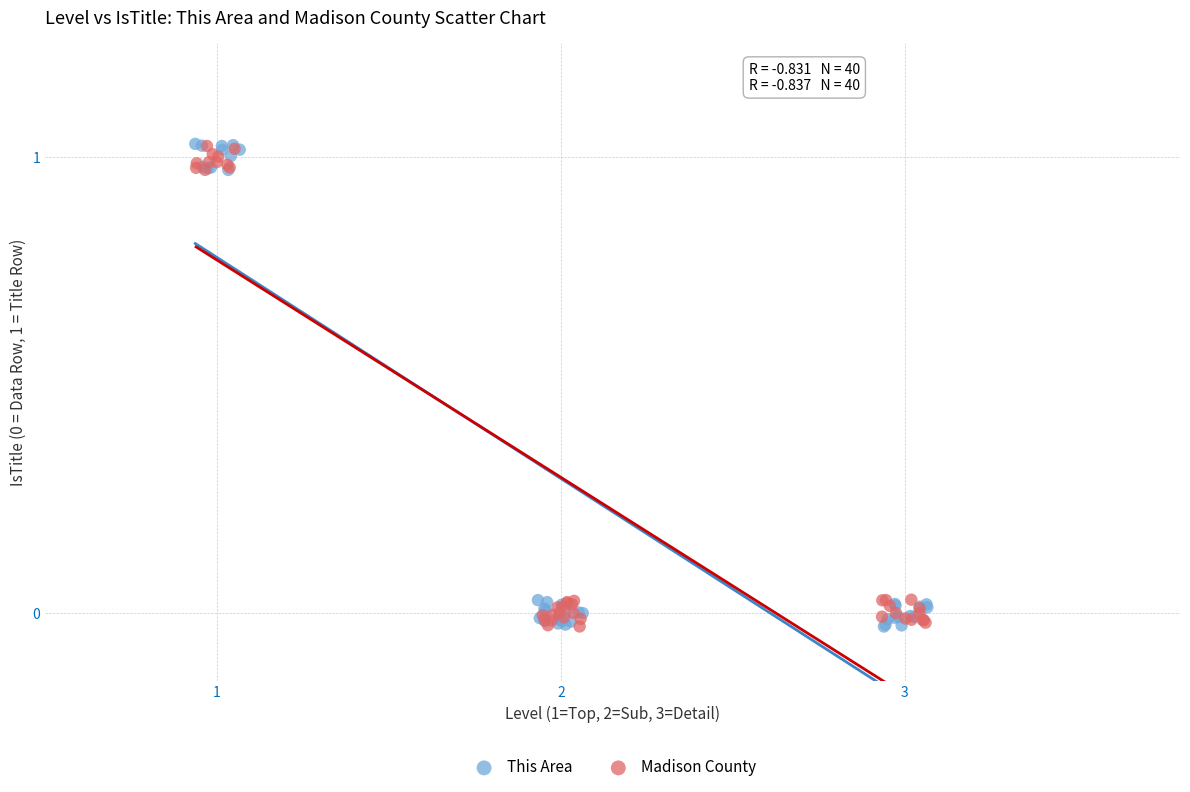

Which series has the widest spread of Y values?

This Area